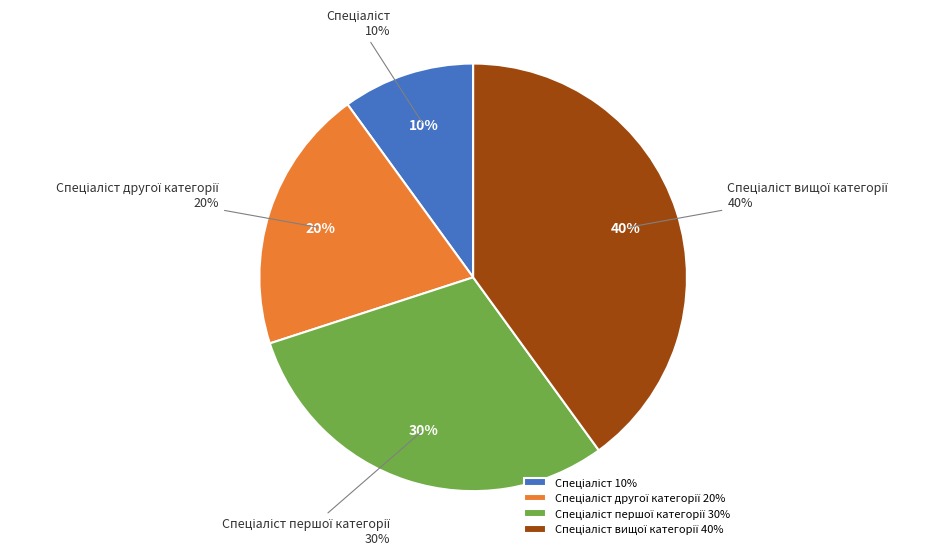

To the nearest percent, what portion does Спеціаліст першої категорії represent?

30%